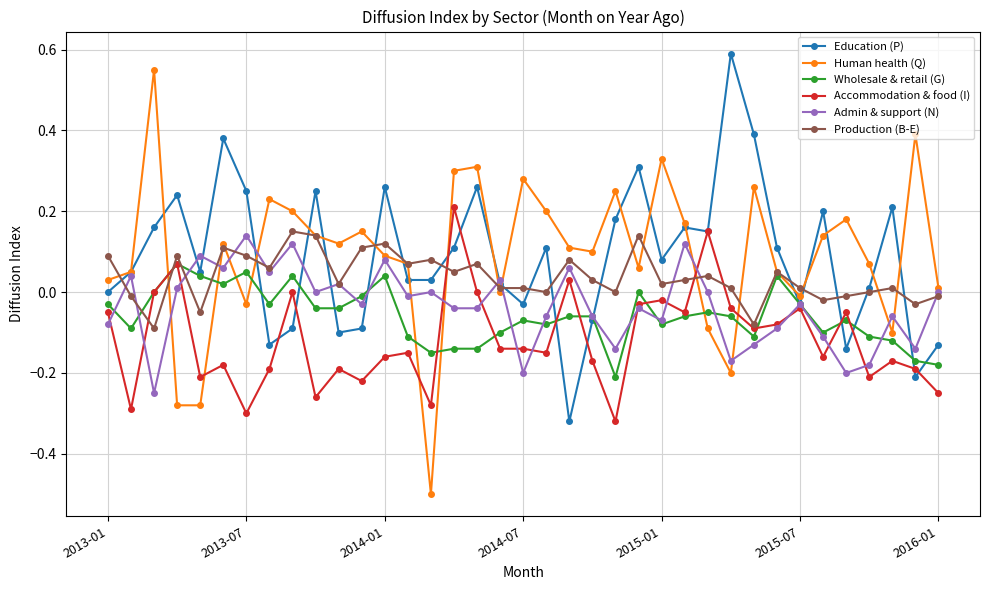

At how many categories does at least one series exceed 0?

37